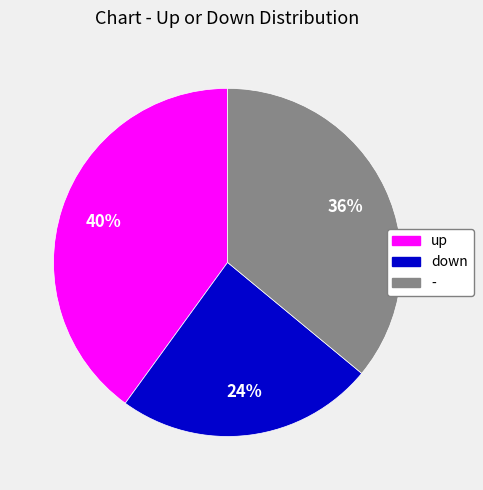

Is the sum of up and down greater than half?

Yes